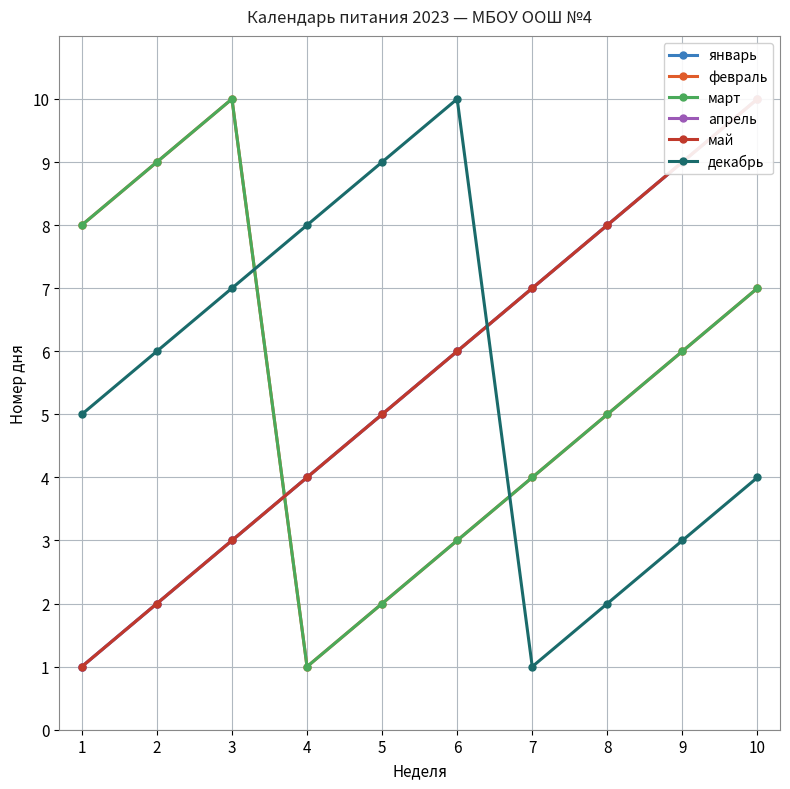

What is the difference between the январь values at 6 and 3?

3